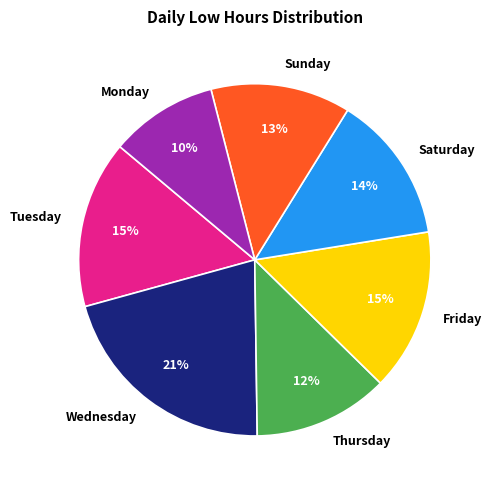

How many slices are in this pie chart?

7